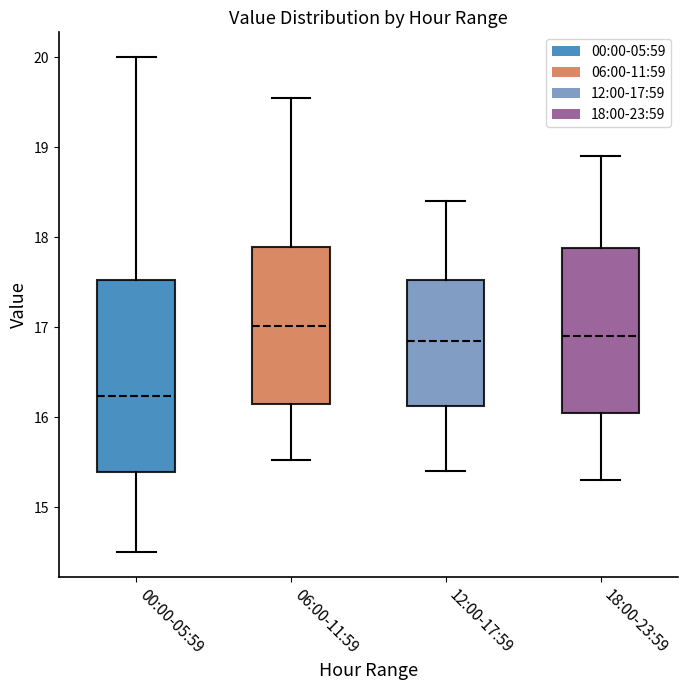

Which box has the highest median line?

06:00-11:59